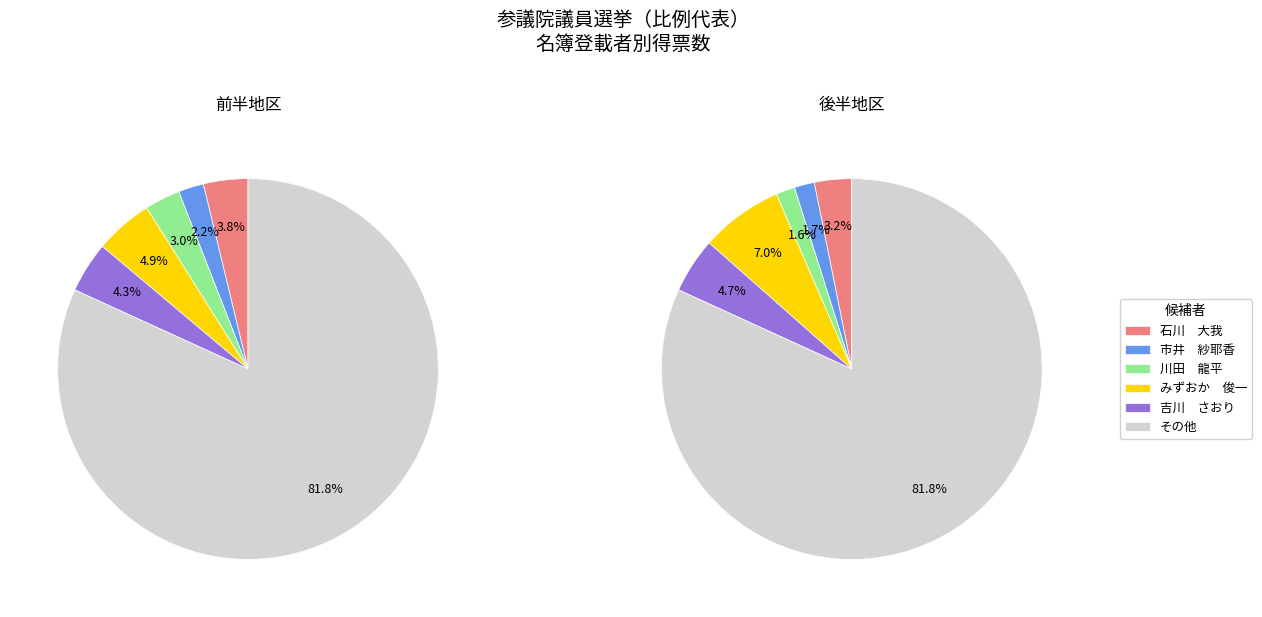

The 見附市 slice represents 10% of the pie. True or false?

False